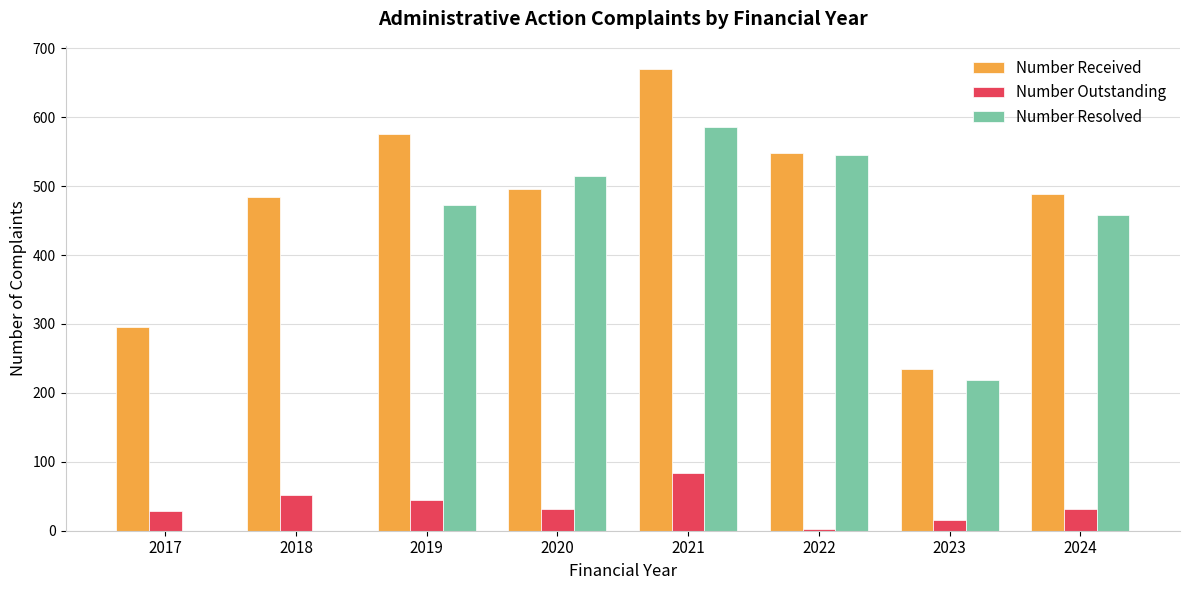

True or false: Number Resolved has a value of 250 at 2020.

False